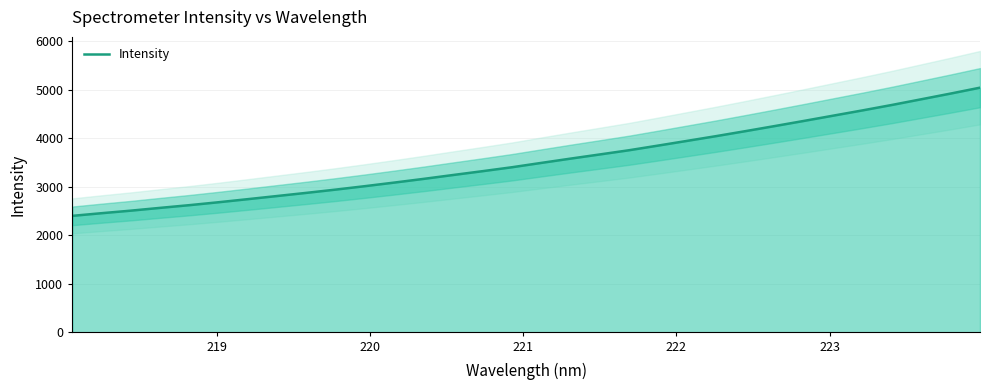

What is the lowest value of the Intensity series?

2401.1